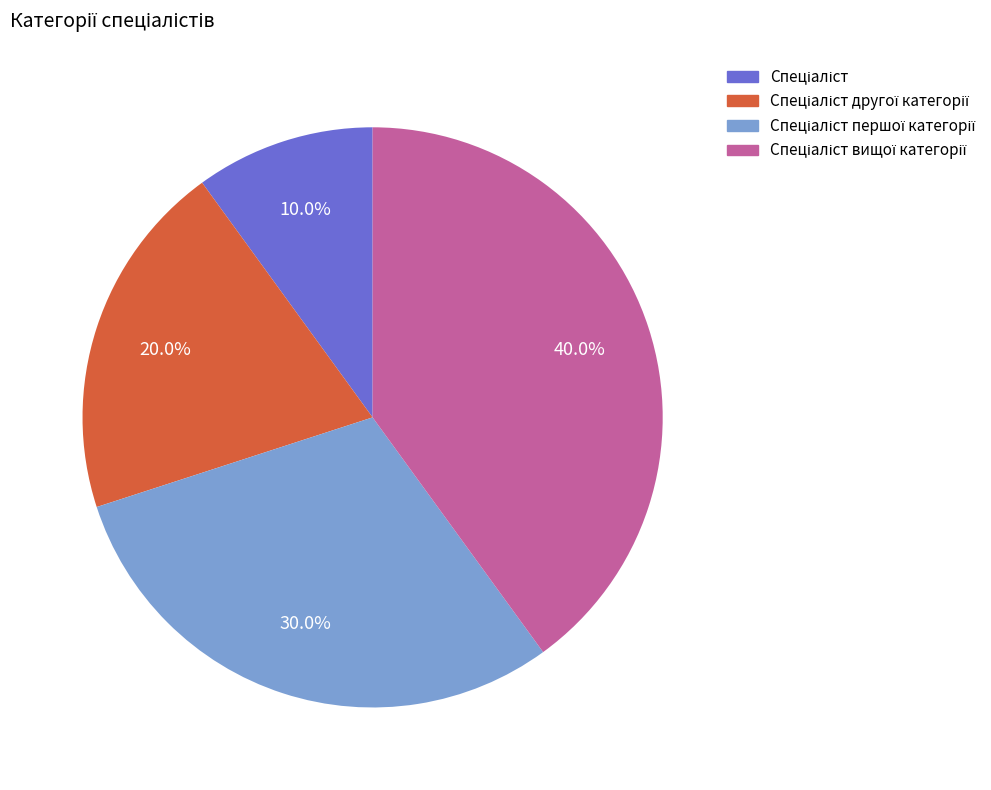

Is there a majority slice in this chart?

No